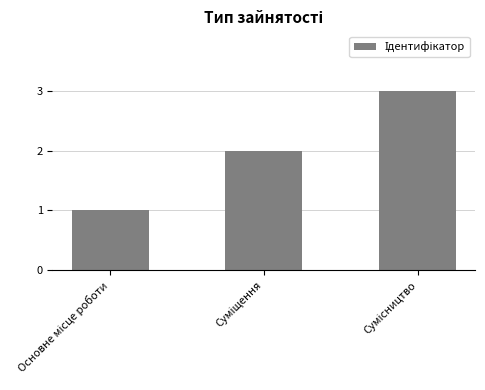

What is the maximum value shown in the chart?

3